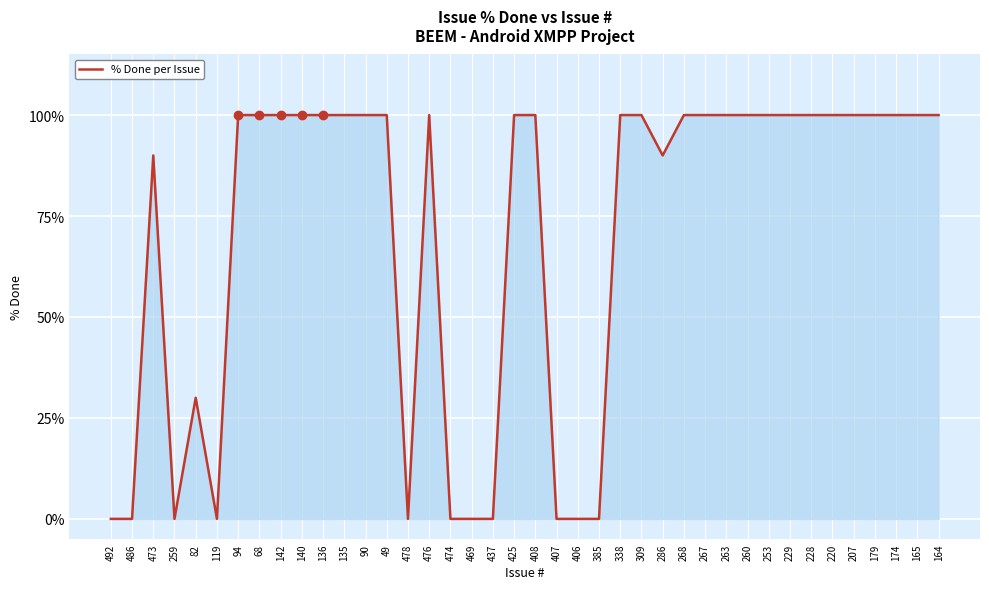

Reading left to right, extract all data points from this chart.

0	0	90	0	30	0	100	100	100	100	100	100	100	100	0	100	0	0	0	100	100	0	0	0	100	100	90	100	100	100	100	100	100	100	100	100	100	100	100	100